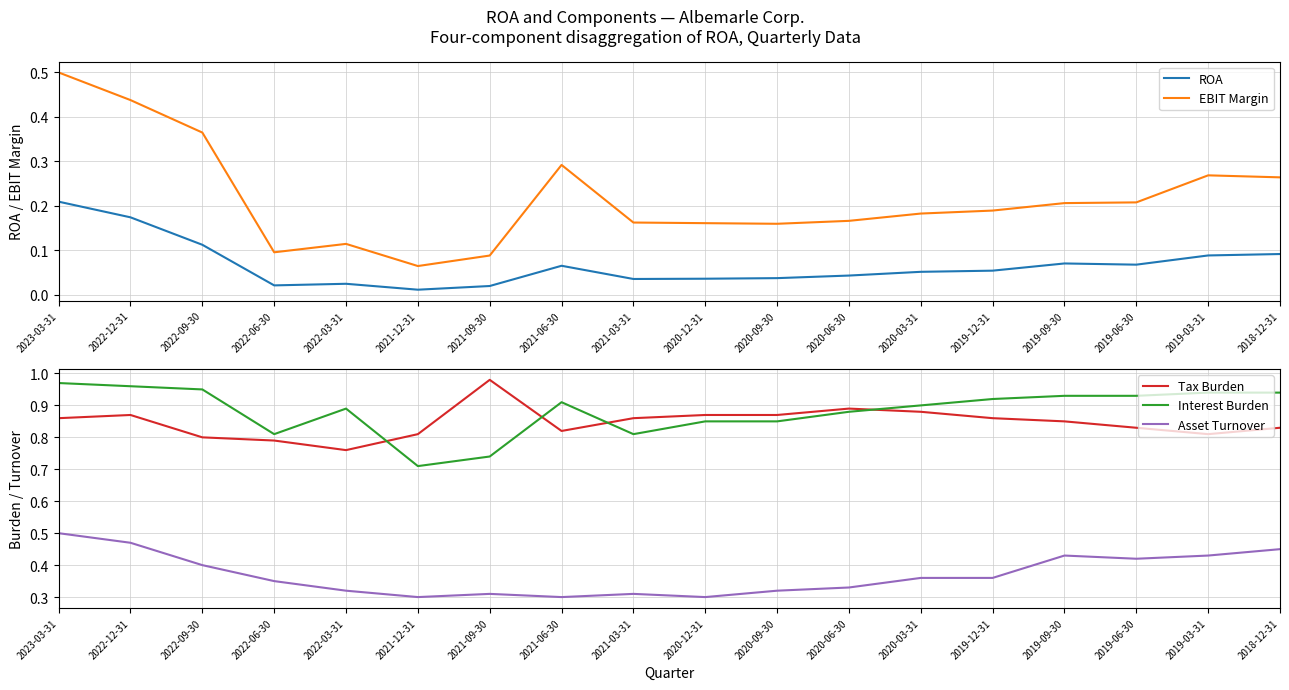

Between 2022-09-30 and 2019-09-30, which series saw the biggest shift?

EBIT Margin